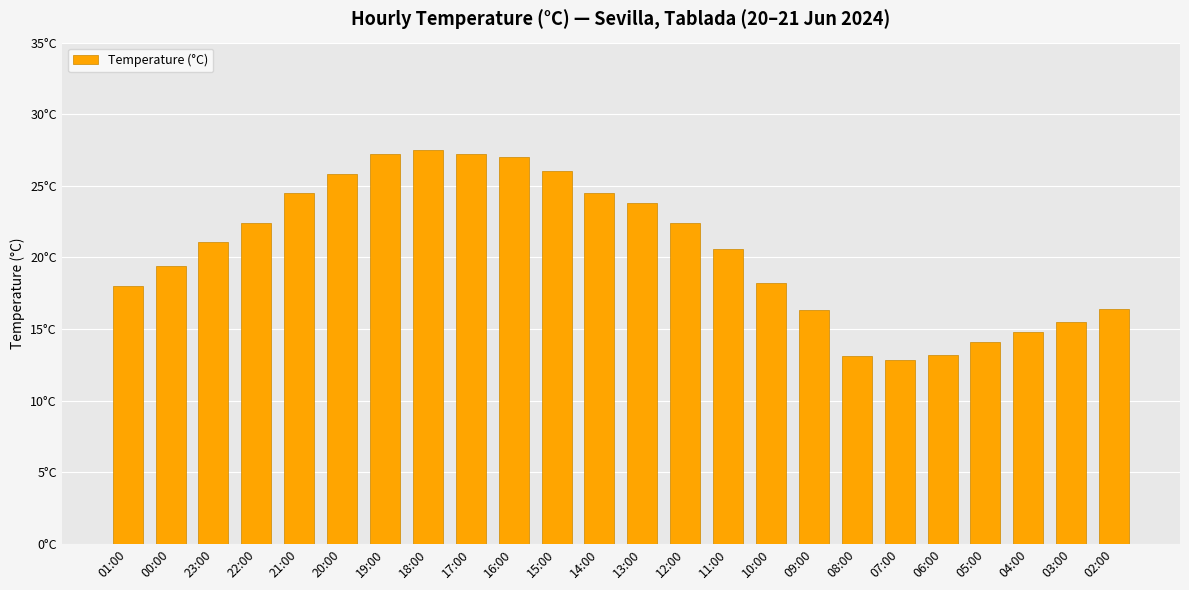

What is the value of the 6th bar from the left?

25.8